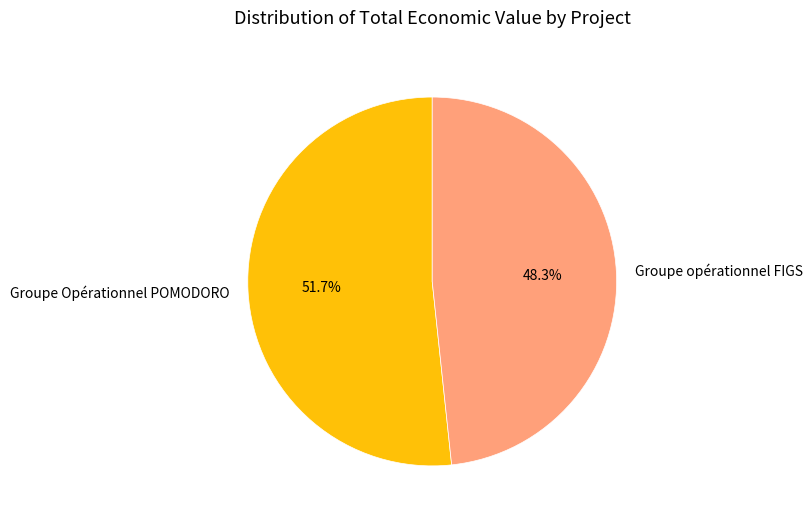

How many segments does this pie chart have?

2